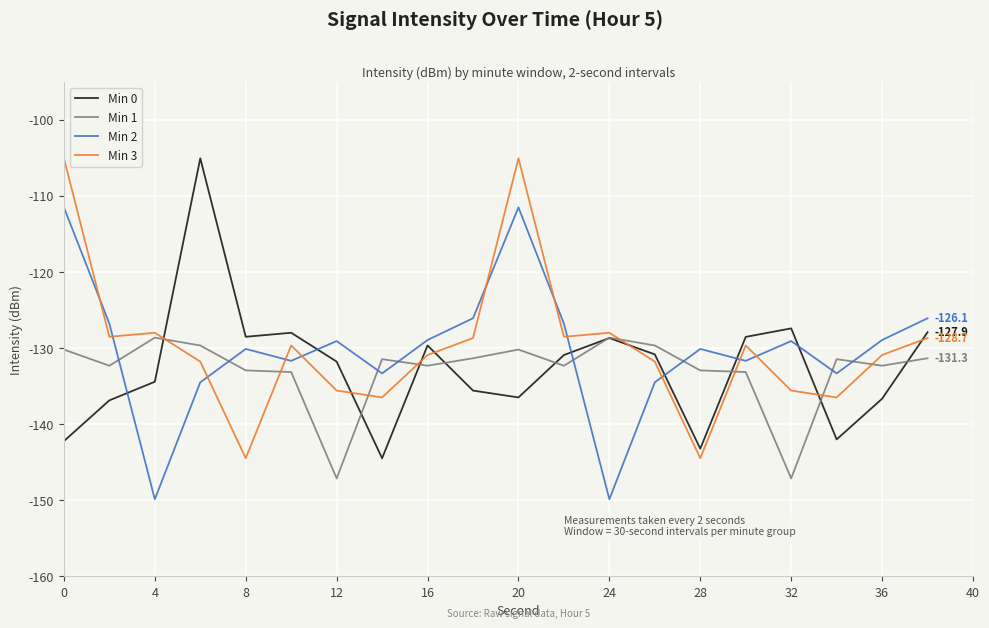

What is the highest value of the Min 3 series?

-105.1